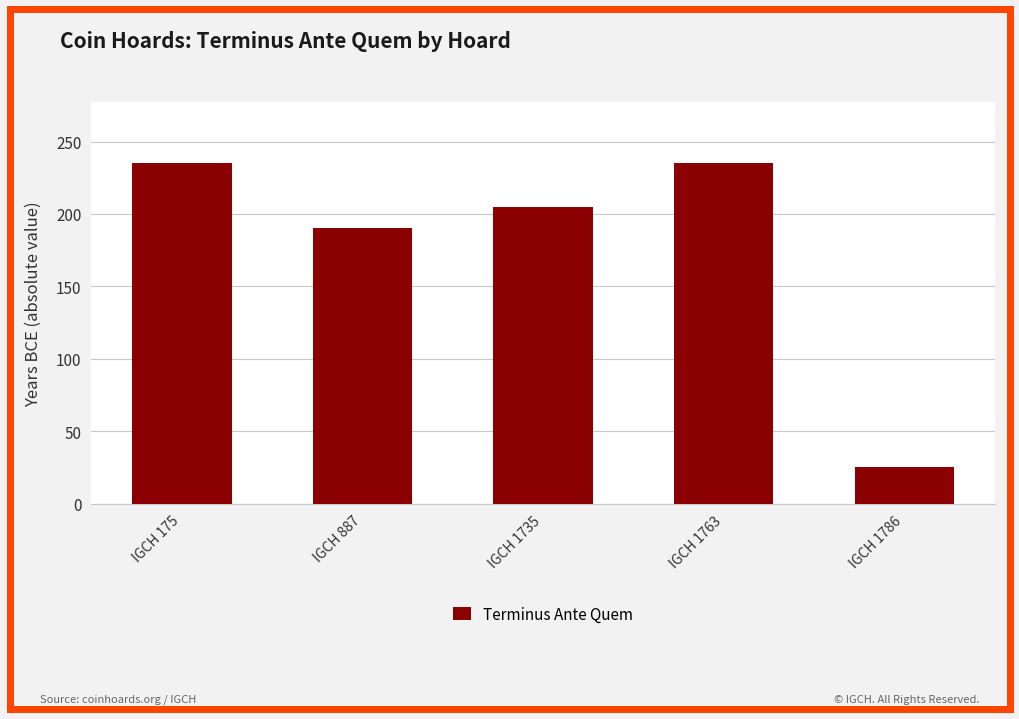

Read the value at IGCH 887, to the nearest 5.

190